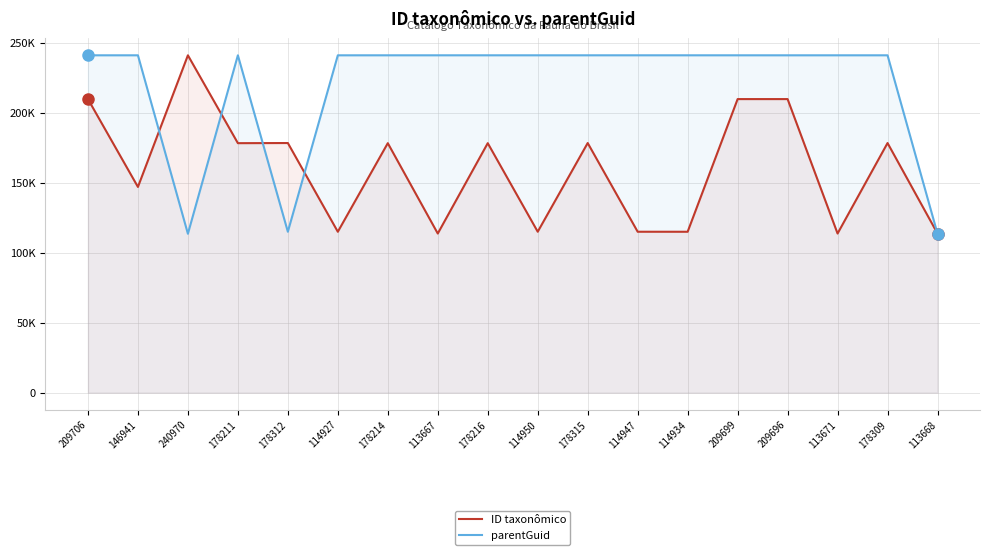

What are all the series names shown in the legend?

ID taxonômico, parentGuid